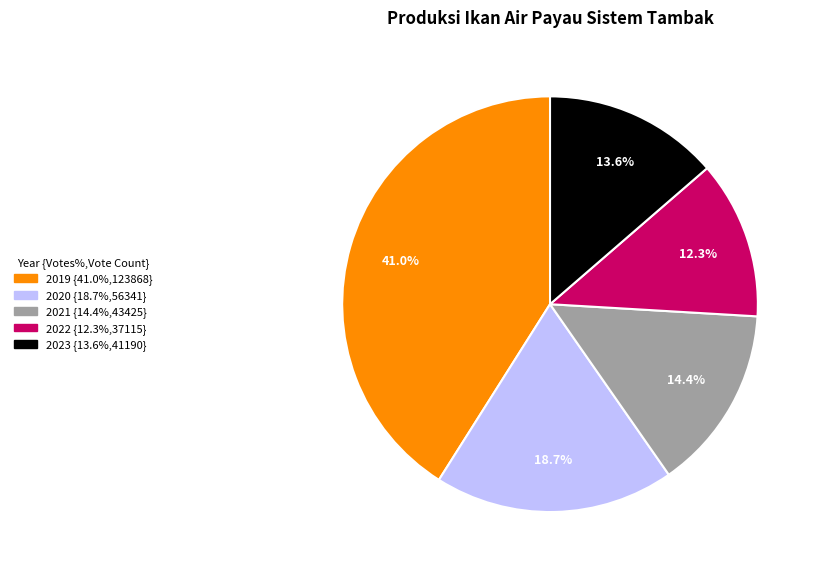

Which slice is the smallest?

2022